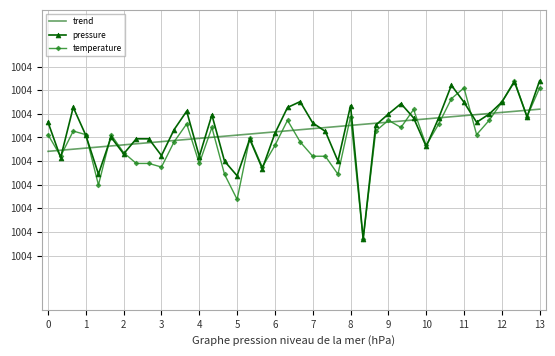

Reading left to right, list all the values displayed in this chart.

trend: 100444.1	100444.6	100445.0	100445.5	100446.0	100446.4	100446.9	100447.3	100447.8	100448.3	100448.7	100449.2	100449.6	100450.1	100450.5	100451.0	100451.5	100451.9	100452.4	100452.8	100453.3	100453.8	100454.2	100454.7	100455.1	100455.6	100456.0	100456.5	100457.0	100457.4	100457.9	100458.3	100458.8	100459.3	100459.7	100460.2	100460.6	100461.1	100461.5	100462.0
pressure: 100456.4	100441.5	100462.8	100450.9	100434.5	100450.1	100443.1	100449.4	100449.4	100442.3	100453.3	100461.2	100441.9	100459.6	100440.0	100433.8	100449.3	100436.8	100451.8	100462.7	100465.2	100456.2	100452.6	100440.0	100463.5	100407.0	100455.2	100459.9	100464.3	100458.3	100446.2	100458.4	100472.1	100464.9	100456.4	100459.9	100465.0	100473.6	100458.8	100474.1
temperature: 100451.2	100442.1	100452.7	100451.2	100429.9	100451.2	100443.6	100439.0	100439.0	100437.5	100448.2	100455.8	100439.0	100454.2	100434.4	100423.8	100449.7	100437.5	100446.6	100457.3	100448.2	100442.1	100442.1	100434.4	100458.8	100407.0	100452.7	100457.3	100454.2	100461.9	100446.6	100455.8	100466.4	100471.0	100451.2	100457.3	100464.9	100474.1	100458.8	100471.0